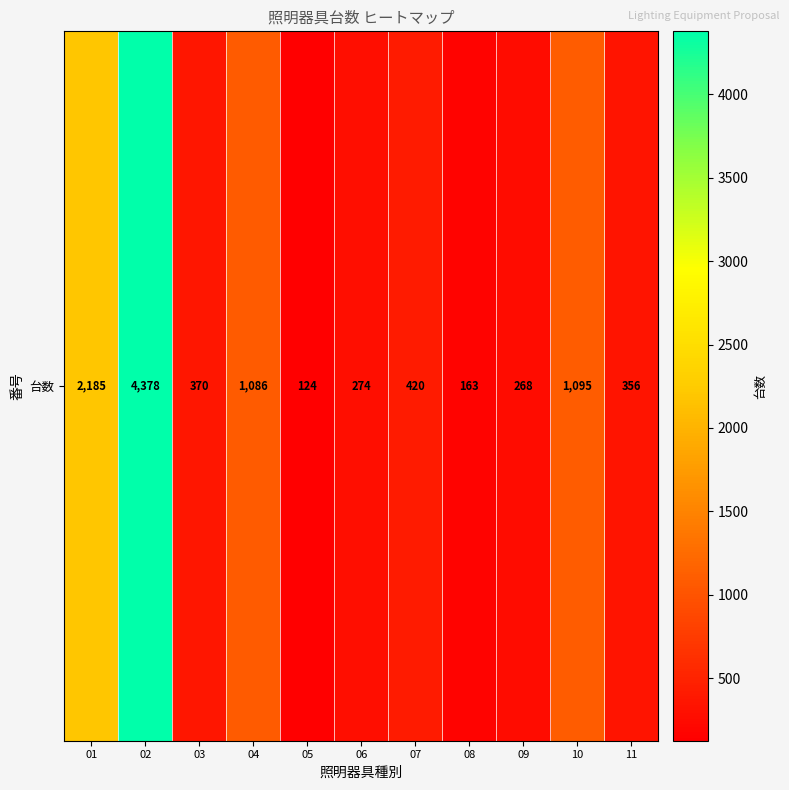

Rank the categories by value from highest to lowest.

02, 01, 10, 04, 07, 03, 11, 06, 09, 08, 05